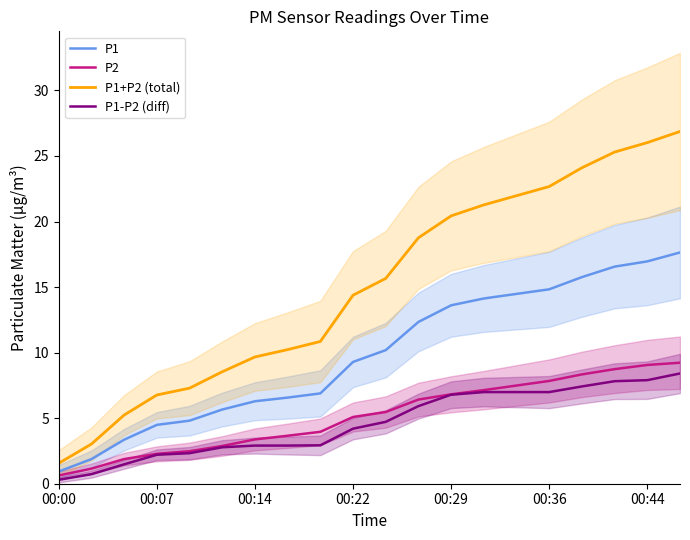

How many data points does each series have?

20